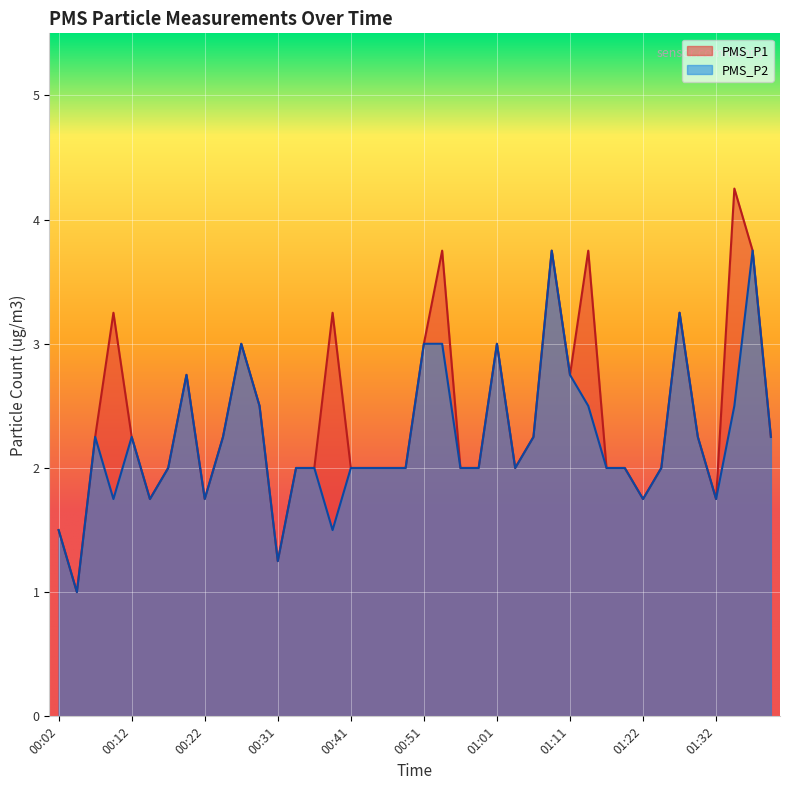

Which category has the lowest value in the PMS_P1 series?

00:04